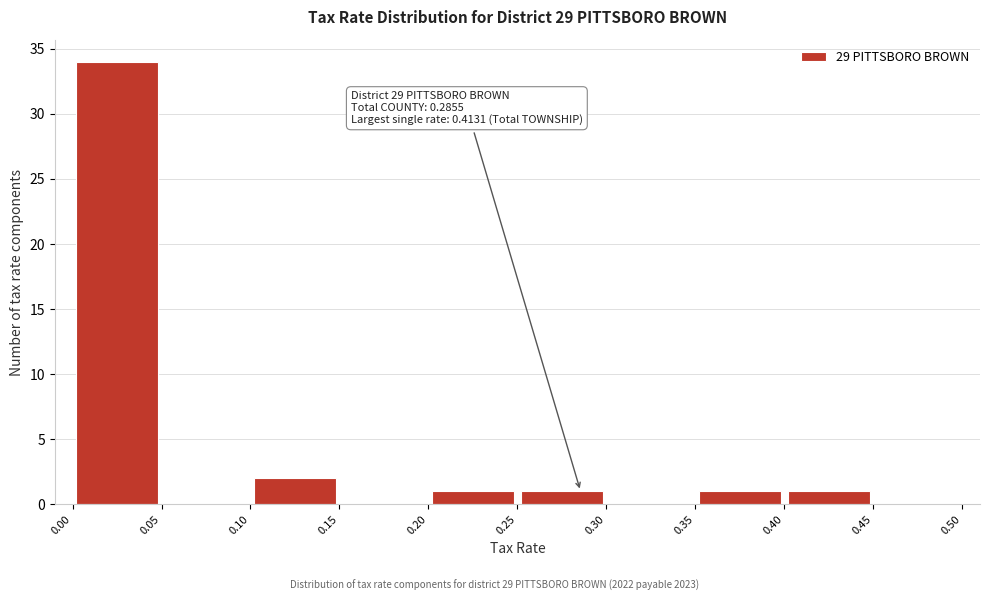

Over which range of the x-axis is the bar tallest?

0.00 to 0.05